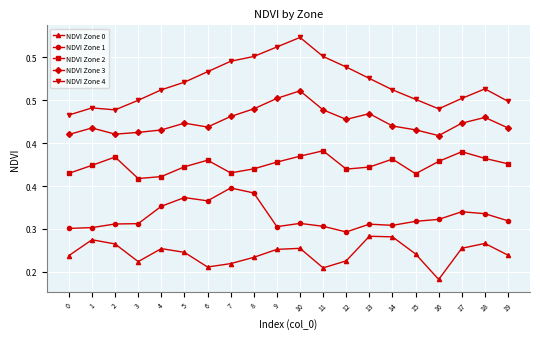

What is the sum of the NDVI Zone 1 values at 8 and 10?

0.6